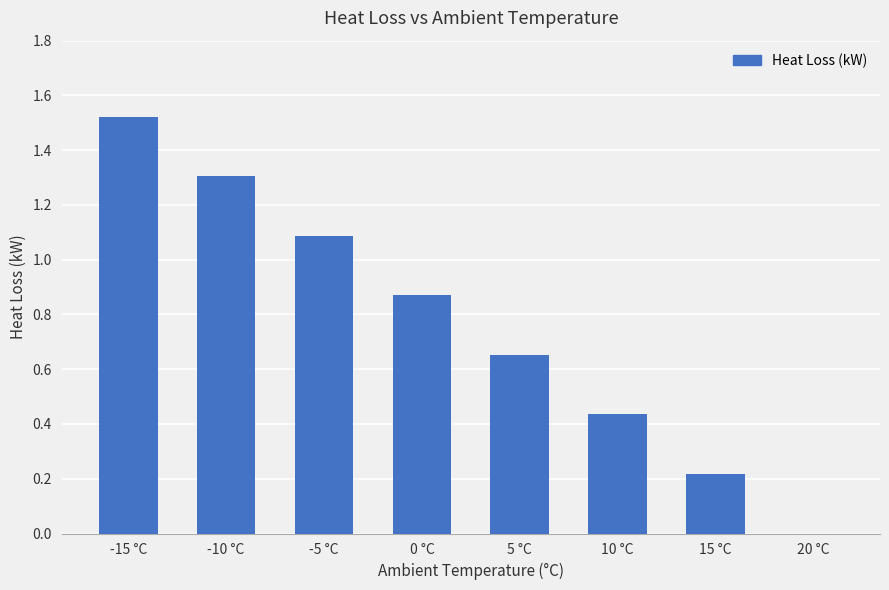

What is the sum of the values at 0 °C and 15 °C?

1.1